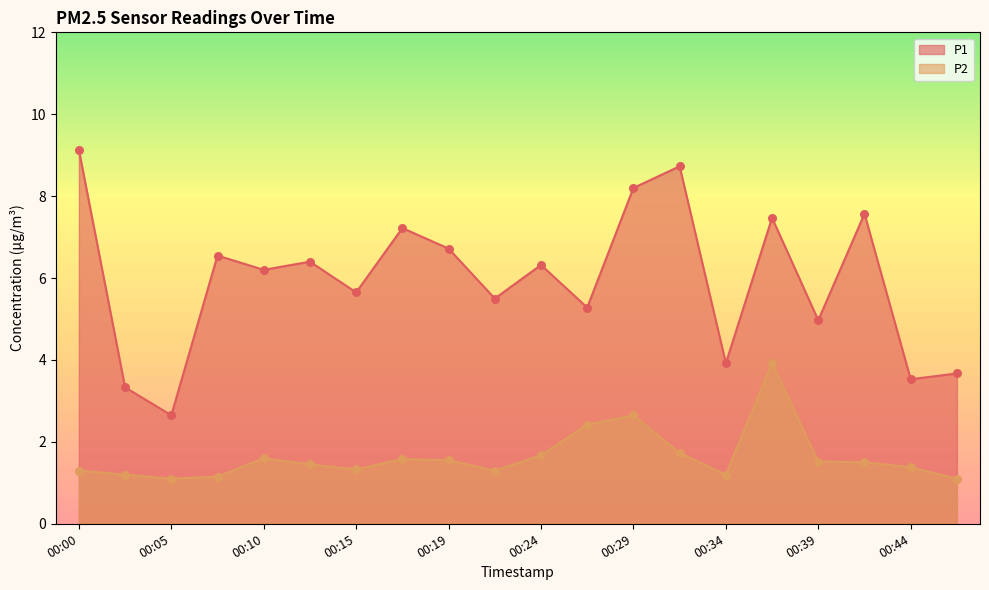

At which category is the sum across all series the highest?

00:36